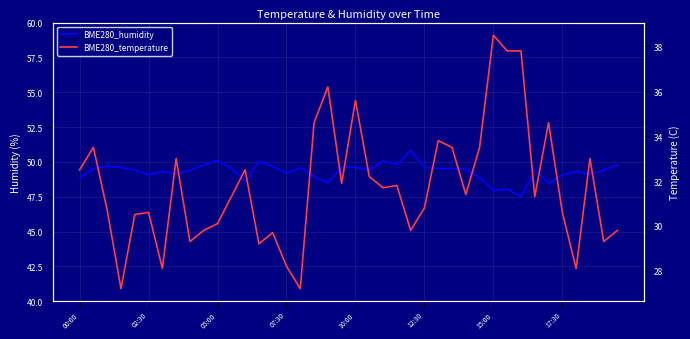

What are all the series names shown in the legend?

BME280_humidity, BME280_temperature